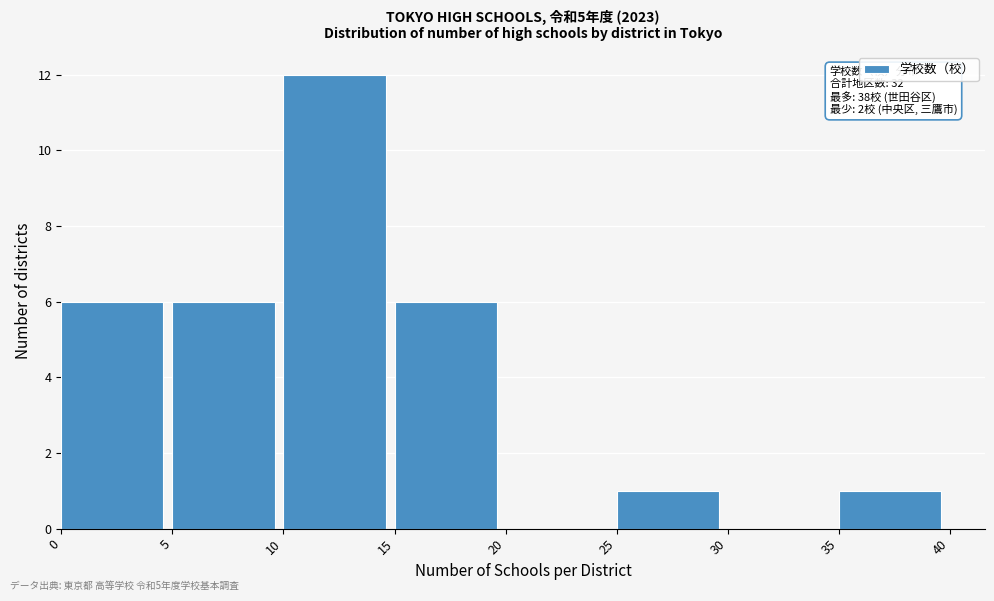

Which range on the x-axis has the tallest bar?

10 to 15